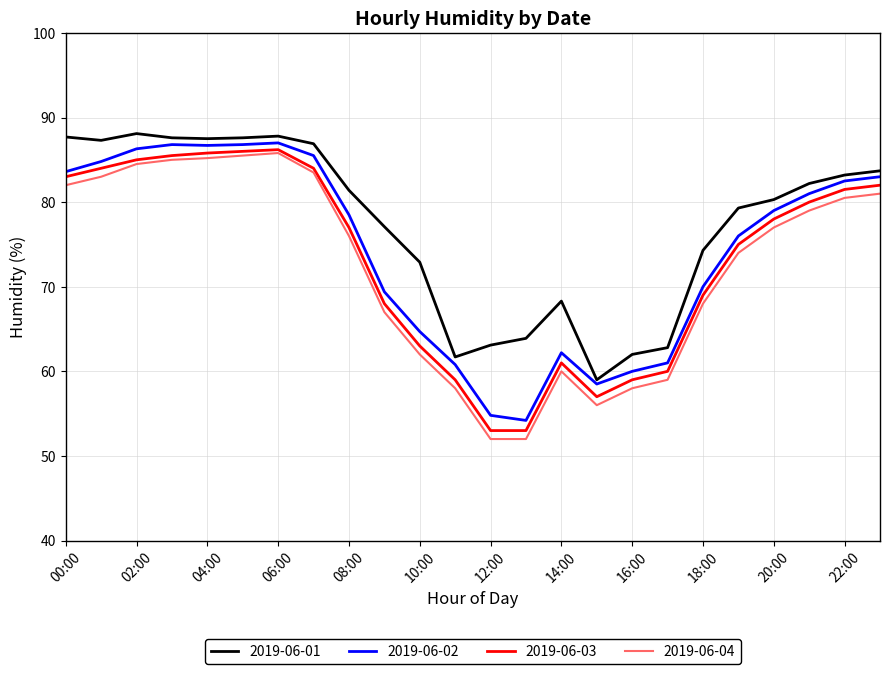

What is the minimum value shown in the chart?

52.0